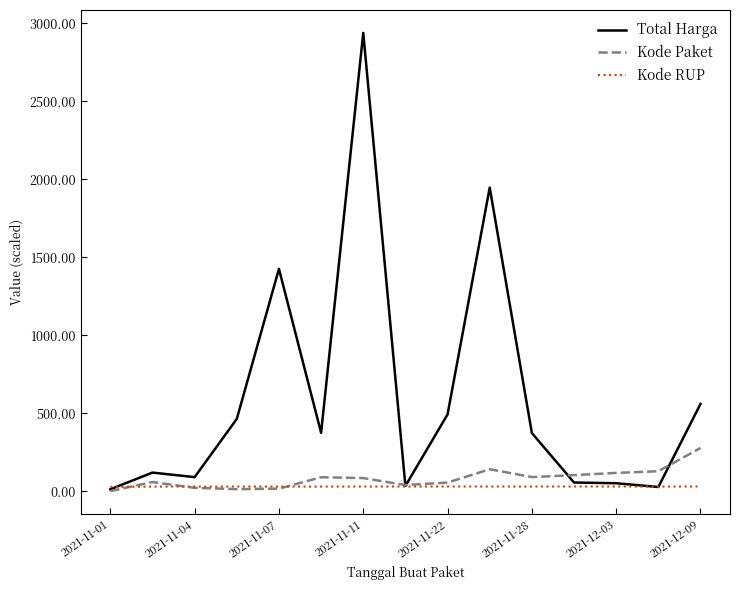

Which series has the widest spread of values?

Total Harga